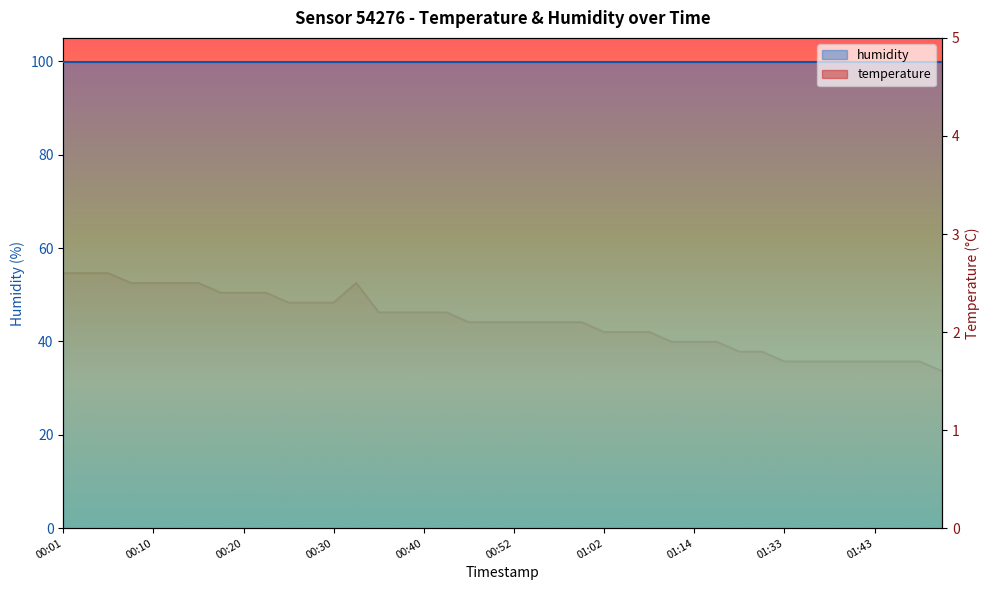

What is the value of the 37th point from the left?

1.7